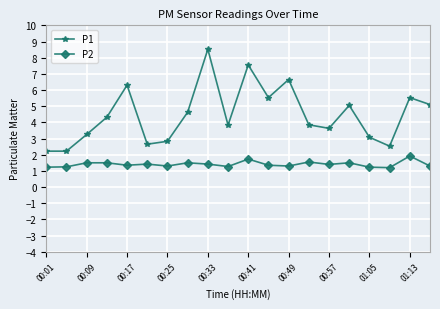

Rank the series by their maximum value, from highest to lowest.

P1, P2